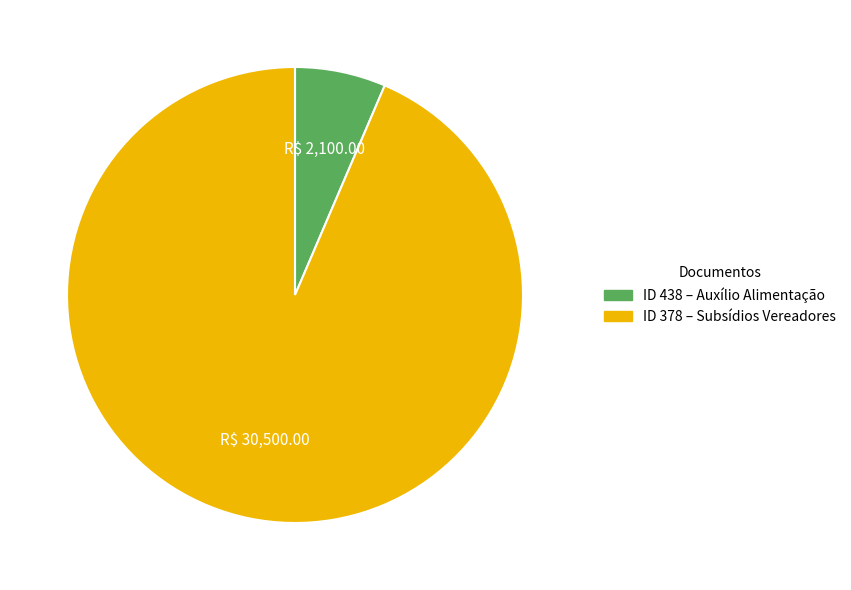

Is there any slice that represents more than half of the pie?

Yes